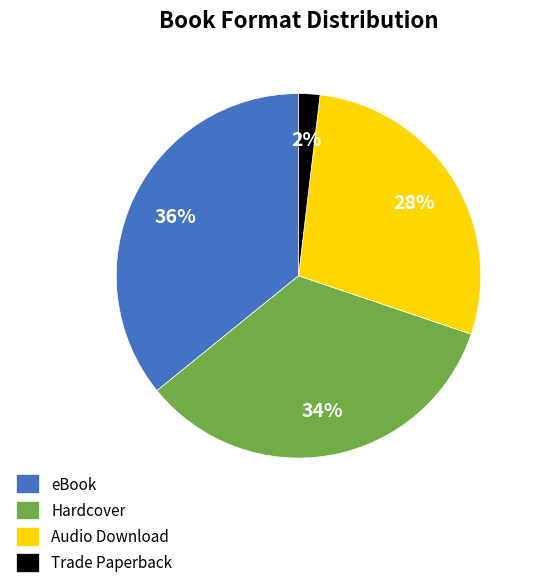

Does Hardcover represent more than half of the total?

No